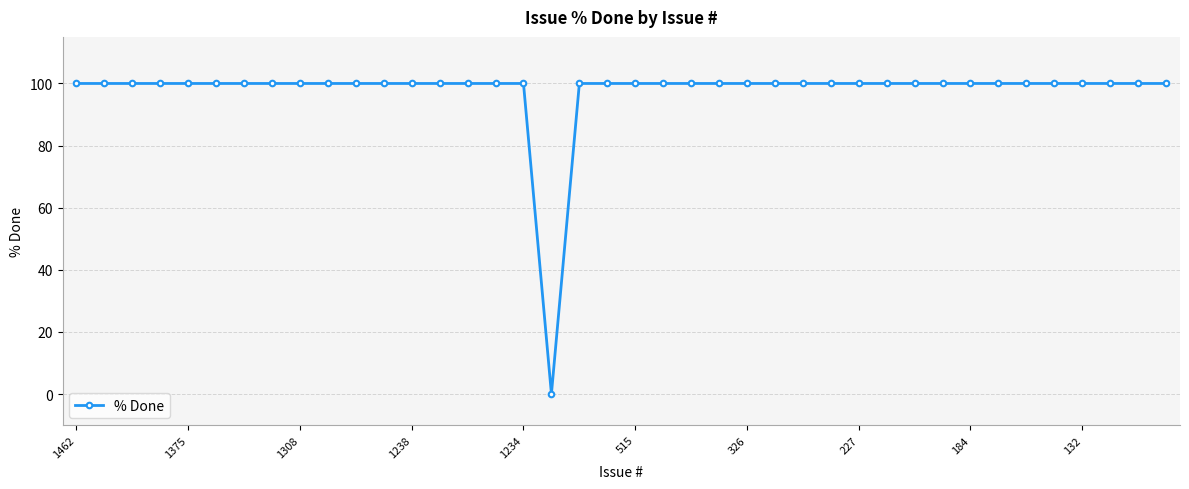

How many series are shown in this chart?

1